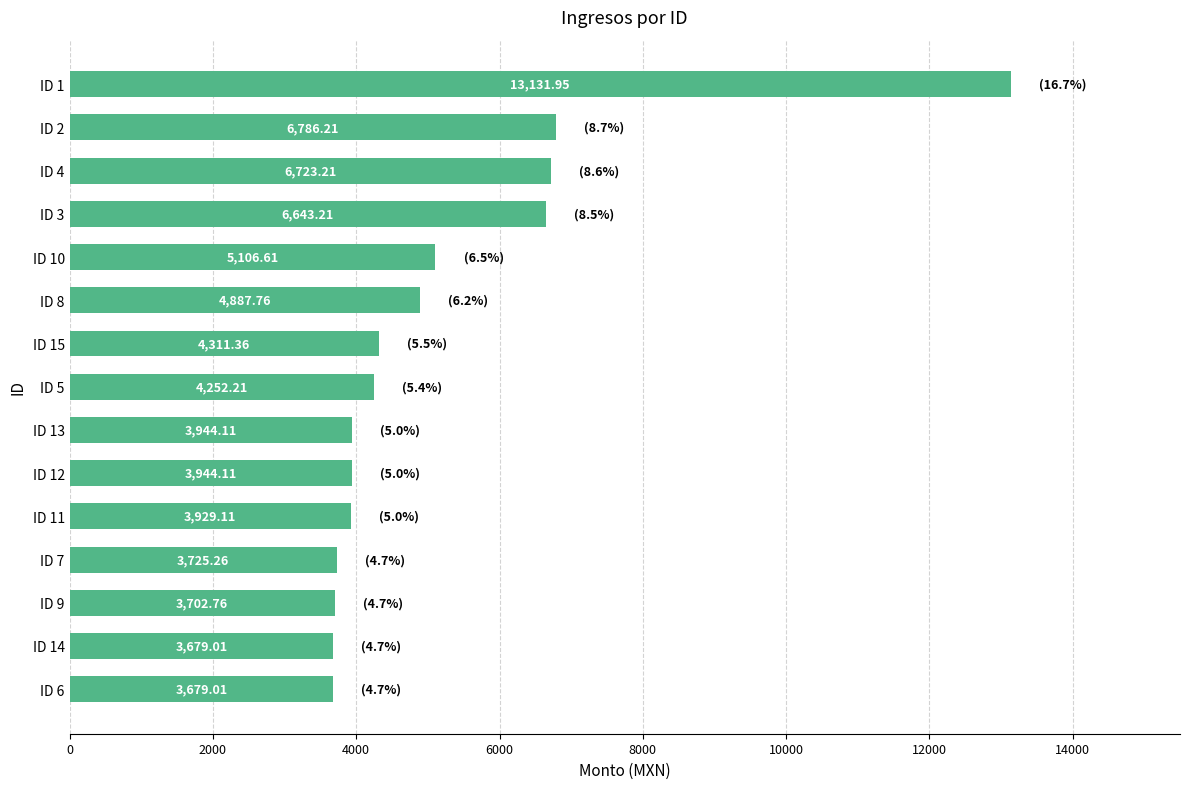

What is the sum of all values?

78445.9